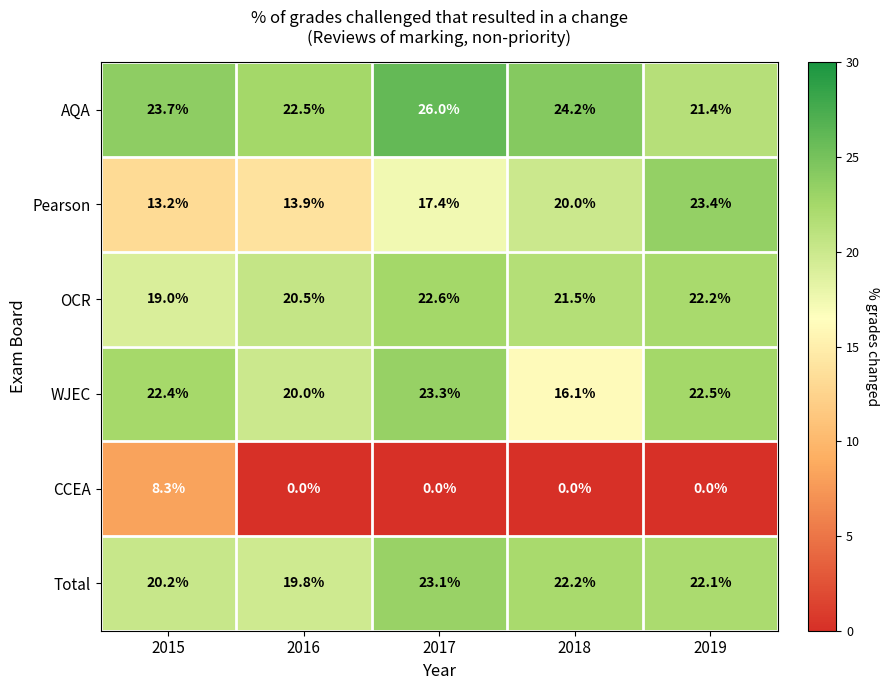

What is the difference between the maximum and second lowest values in the OCR series?

2.1